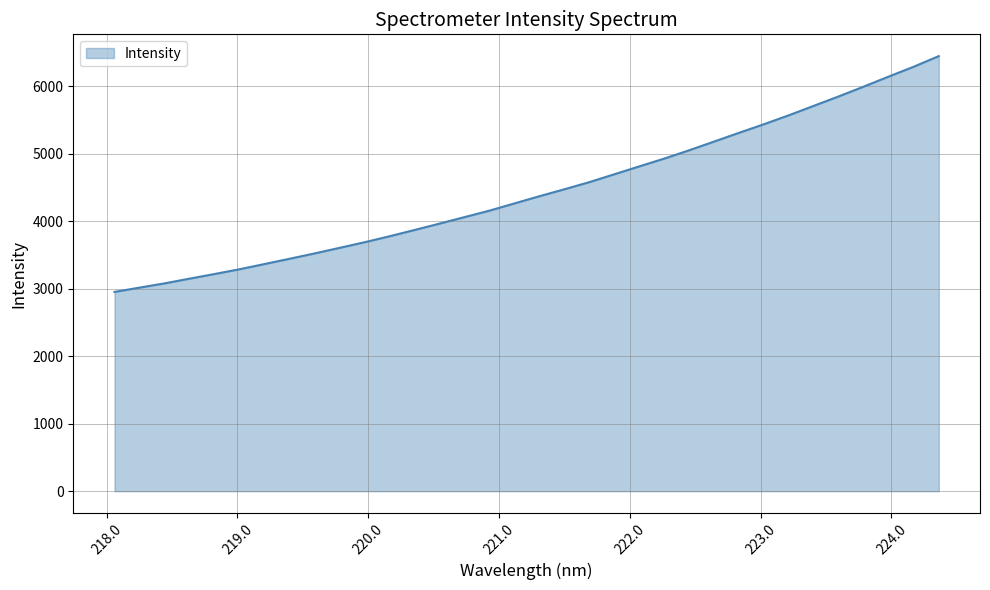

True or false: the data has more than 2 interior local peaks.

False